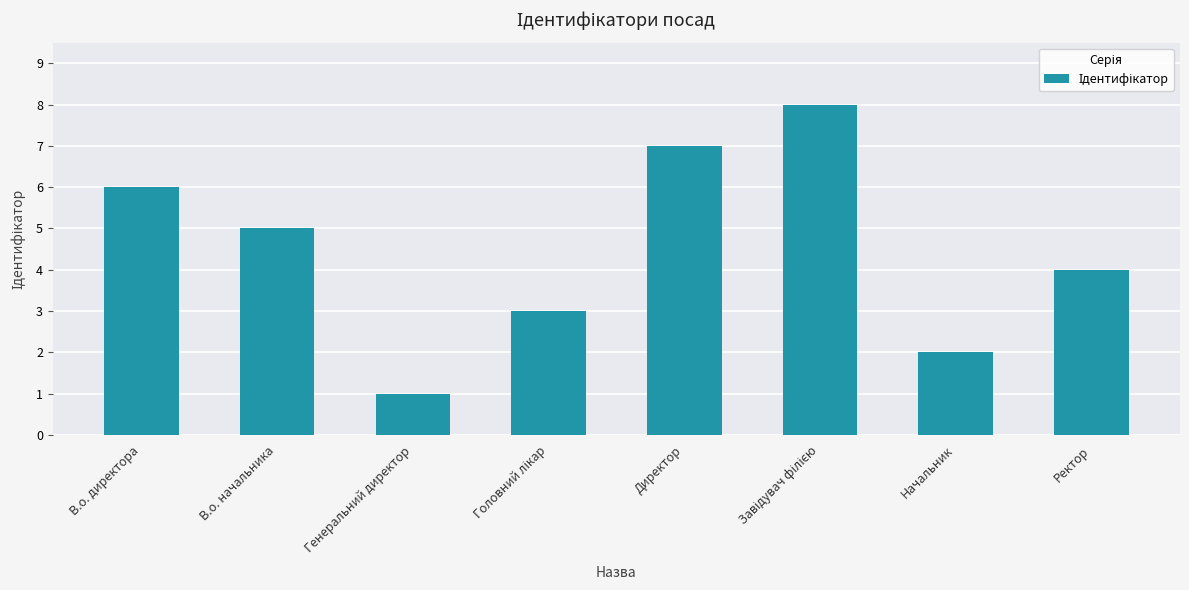

What position from the left is Генеральний директор?

3